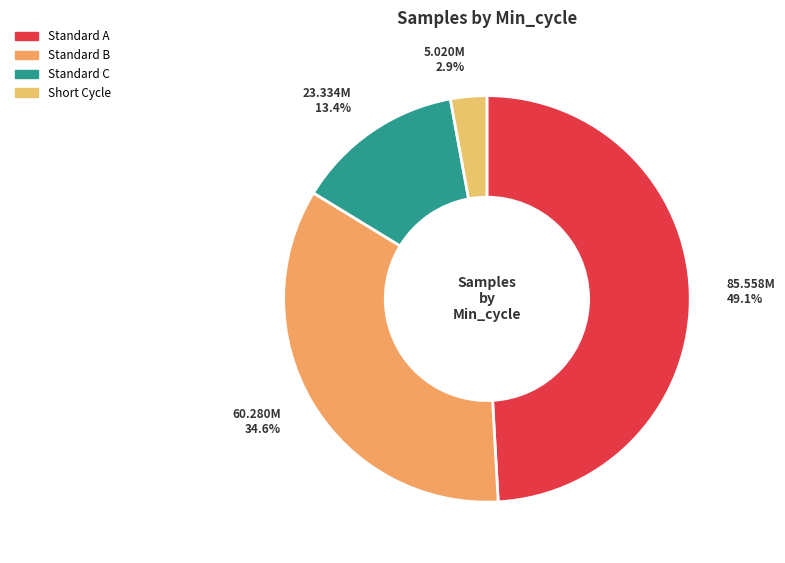

How many segments does this pie chart have?

4